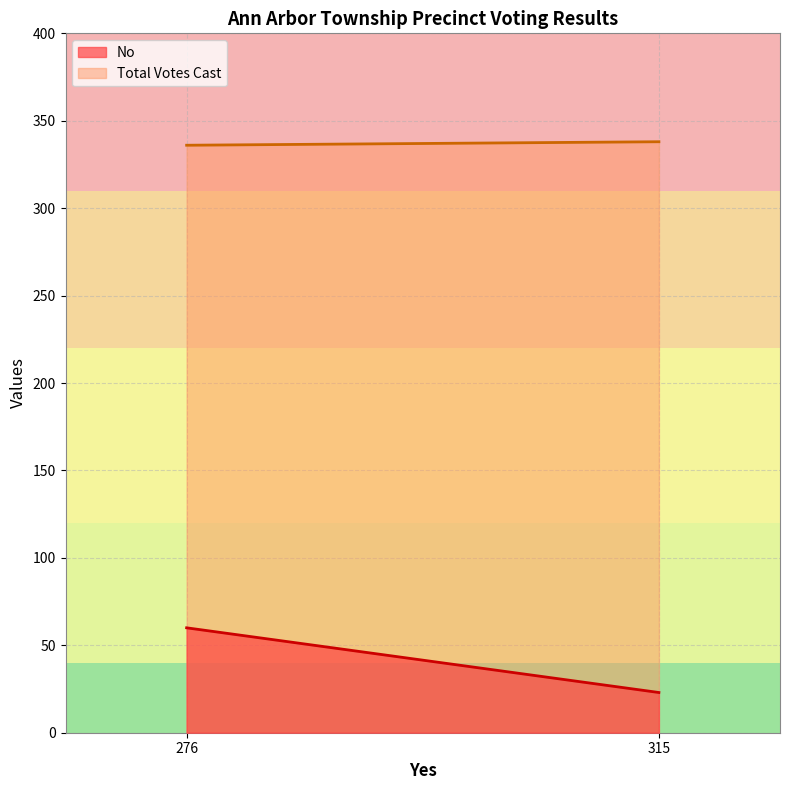

What is the value of the Total Votes Cast point at the 2nd from the left?

338